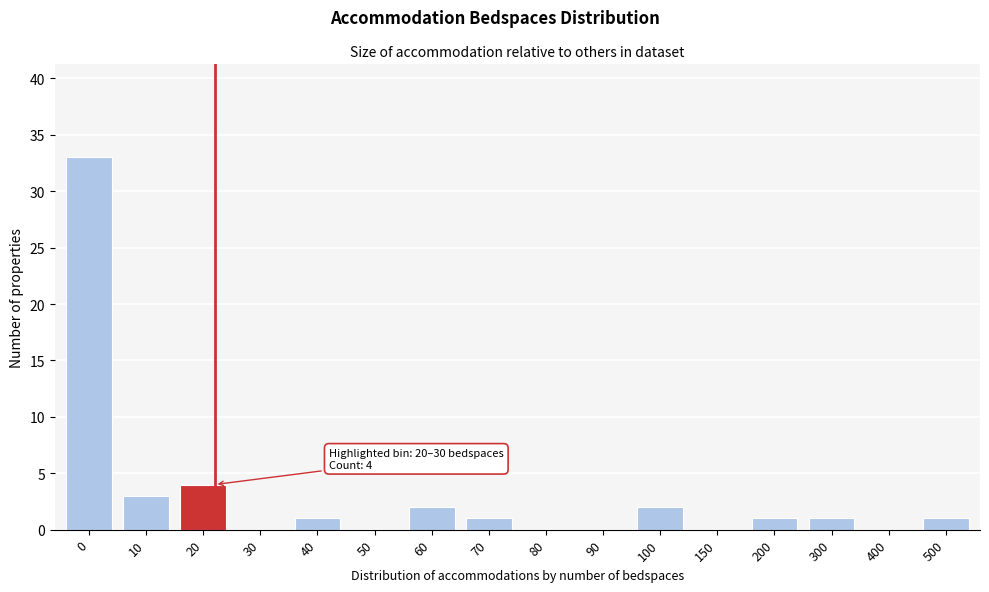

Reading left to right, list all the values displayed in this chart.

0=33	10=3	20=4	30=0	40=1	50=0	60=2	70=1	80=0	90=0	100=2	150=0	200=1	300=1	400=0	500=1